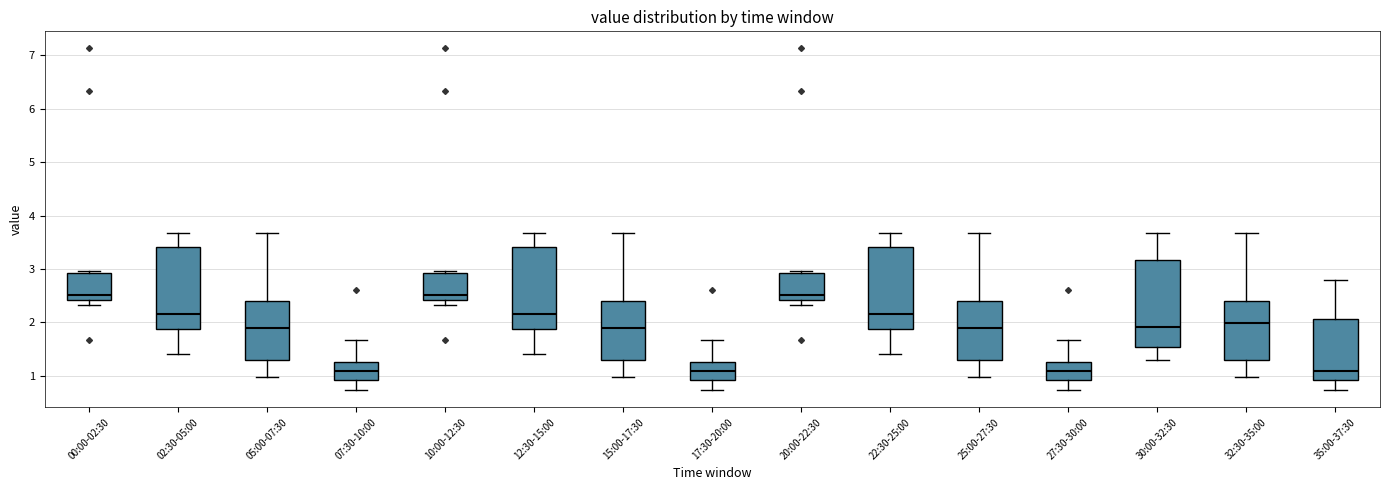

Reading left to right, read every box against the y-axis: the position of its median line, the range the box covers, and the ends of its whiskers. The values are not printed on the chart, so give them approximately, as read against the axis.

00:00-02:30: median 2.5, box 2.4 to 2.9, whiskers 2.3 to 3.0
02:30-05:00: median 2.2, box 1.9 to 3.4, whiskers 1.4 to 3.7
05:00-07:30: median 1.9, box 1.3 to 2.4, whiskers 1.0 to 3.7
07:30-10:00: median 1.1, box 0.9 to 1.3, whiskers 0.7 to 1.7
10:00-12:30: median 2.5, box 2.4 to 2.9, whiskers 2.3 to 3.0
12:30-15:00: median 2.2, box 1.9 to 3.4, whiskers 1.4 to 3.7
15:00-17:30: median 1.9, box 1.3 to 2.4, whiskers 1.0 to 3.7
17:30-20:00: median 1.1, box 0.9 to 1.3, whiskers 0.7 to 1.7
20:00-22:30: median 2.5, box 2.4 to 2.9, whiskers 2.3 to 3.0
22:30-25:00: median 2.2, box 1.9 to 3.4, whiskers 1.4 to 3.7
25:00-27:30: median 1.9, box 1.3 to 2.4, whiskers 1.0 to 3.7
27:30-30:00: median 1.1, box 0.9 to 1.3, whiskers 0.7 to 1.7
30:00-32:30: median 1.9, box 1.5 to 3.2, whiskers 1.3 to 3.7
32:30-35:00: median 2.0, box 1.3 to 2.4, whiskers 1.0 to 3.7
35:00-37:30: median 1.1, box 0.9 to 2.1, whiskers 0.7 to 2.8